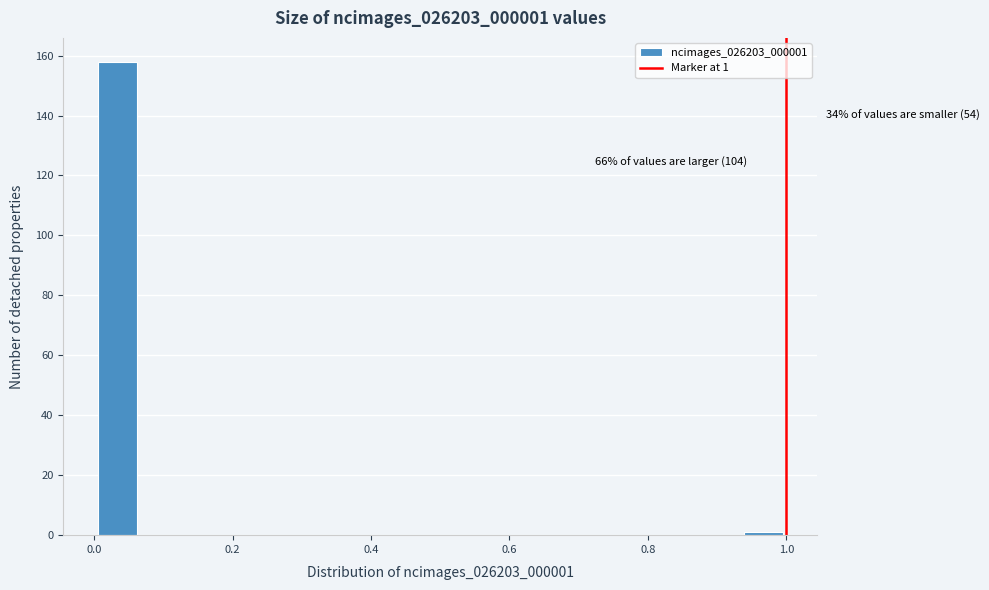

Read against the x-axis, roughly where is the centre of the tallest bar?

0.04